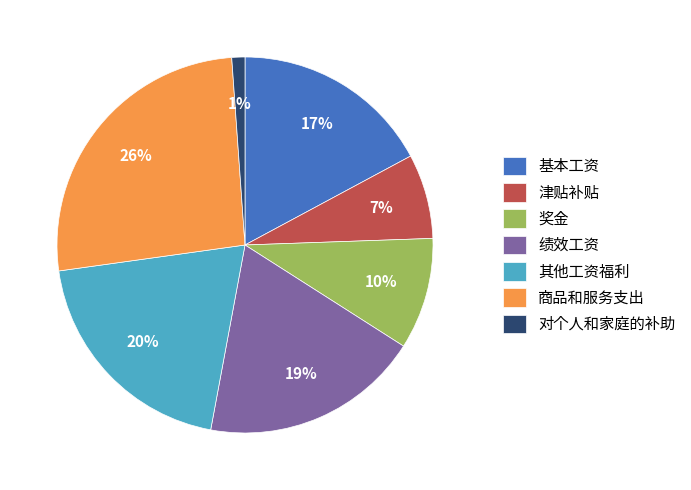

Does any single category account for the majority?

No